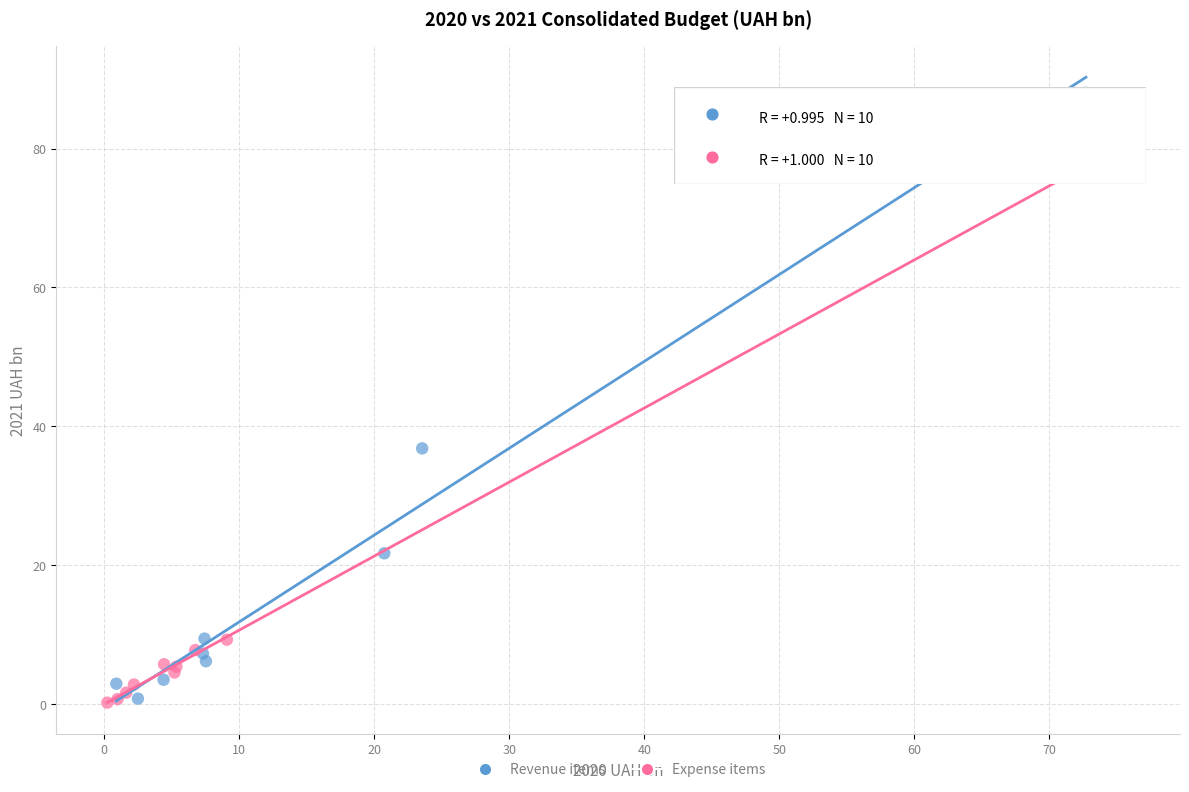

Which series has the widest spread of Y values?

Revenue items